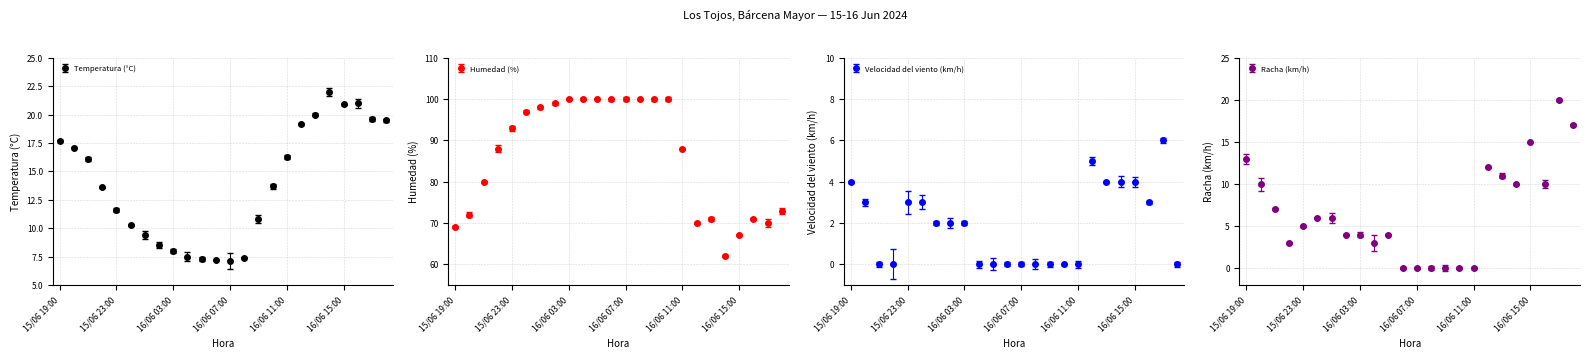

Which series changed the most between 15/06 21:00 and 16/06 14:00?

Humedad (%)